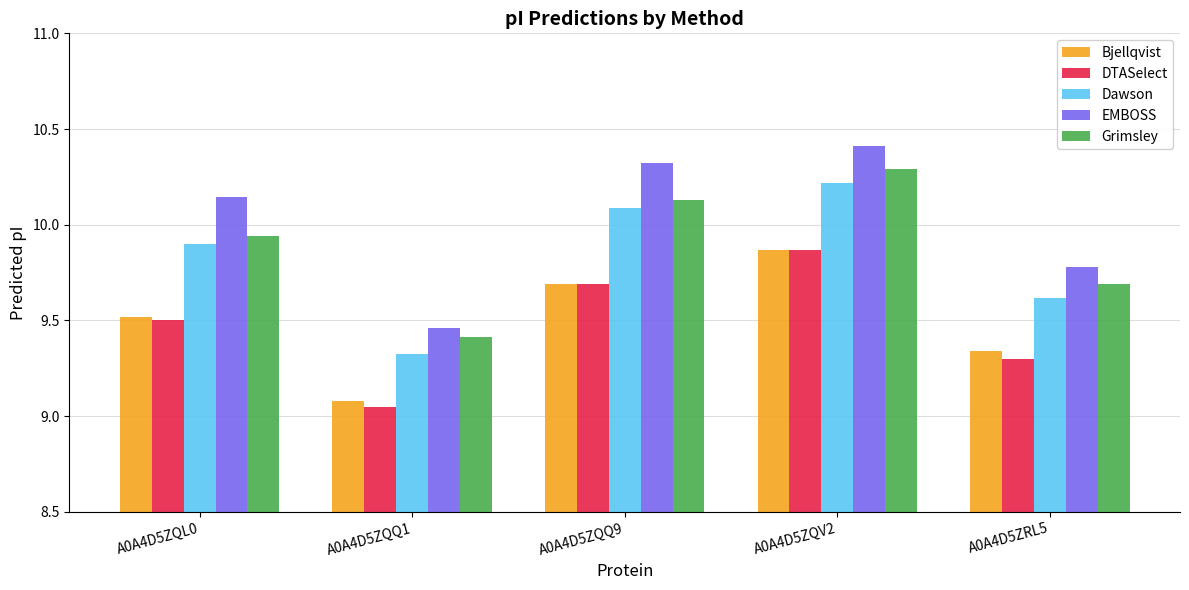

What is the difference between the second highest and minimum values in the Dawson series?

0.8